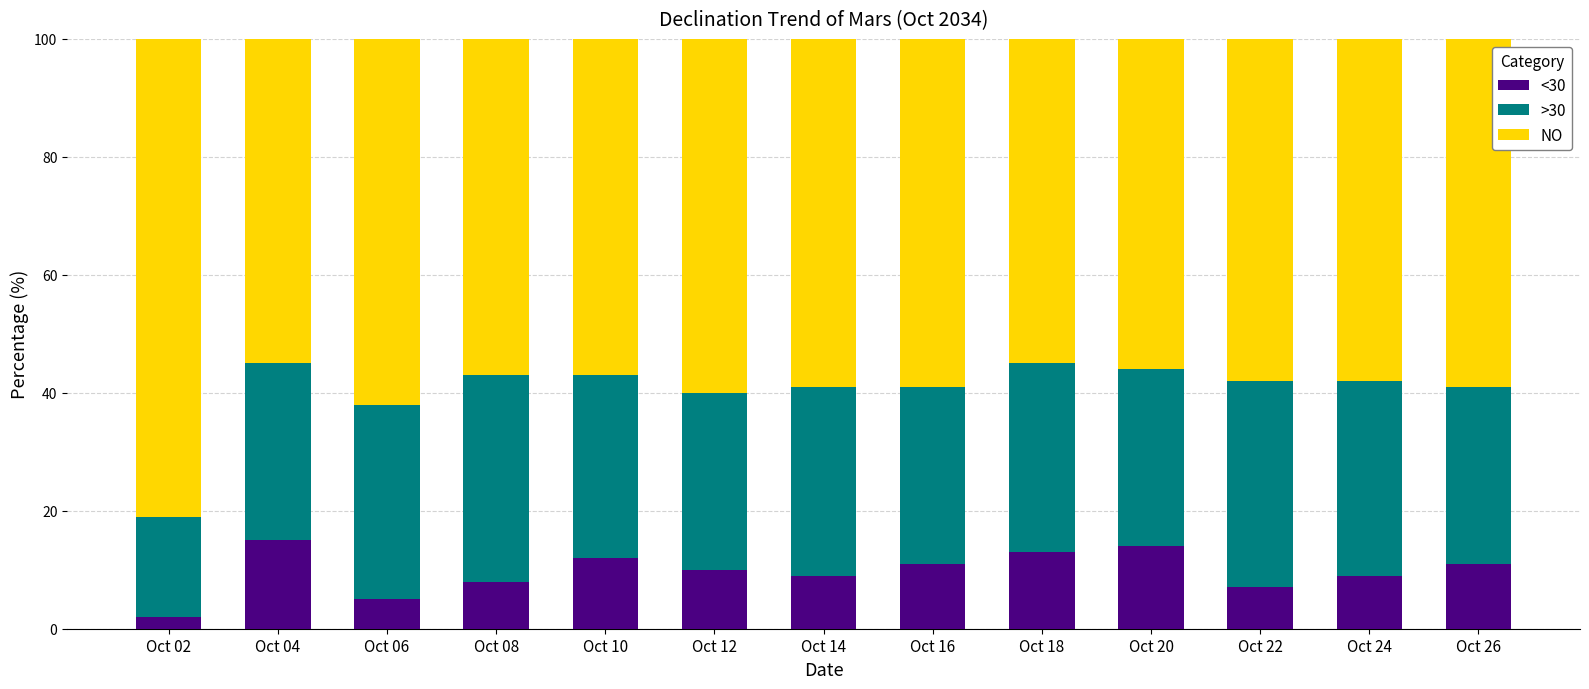

What is the total value across all series at Oct 06?

100